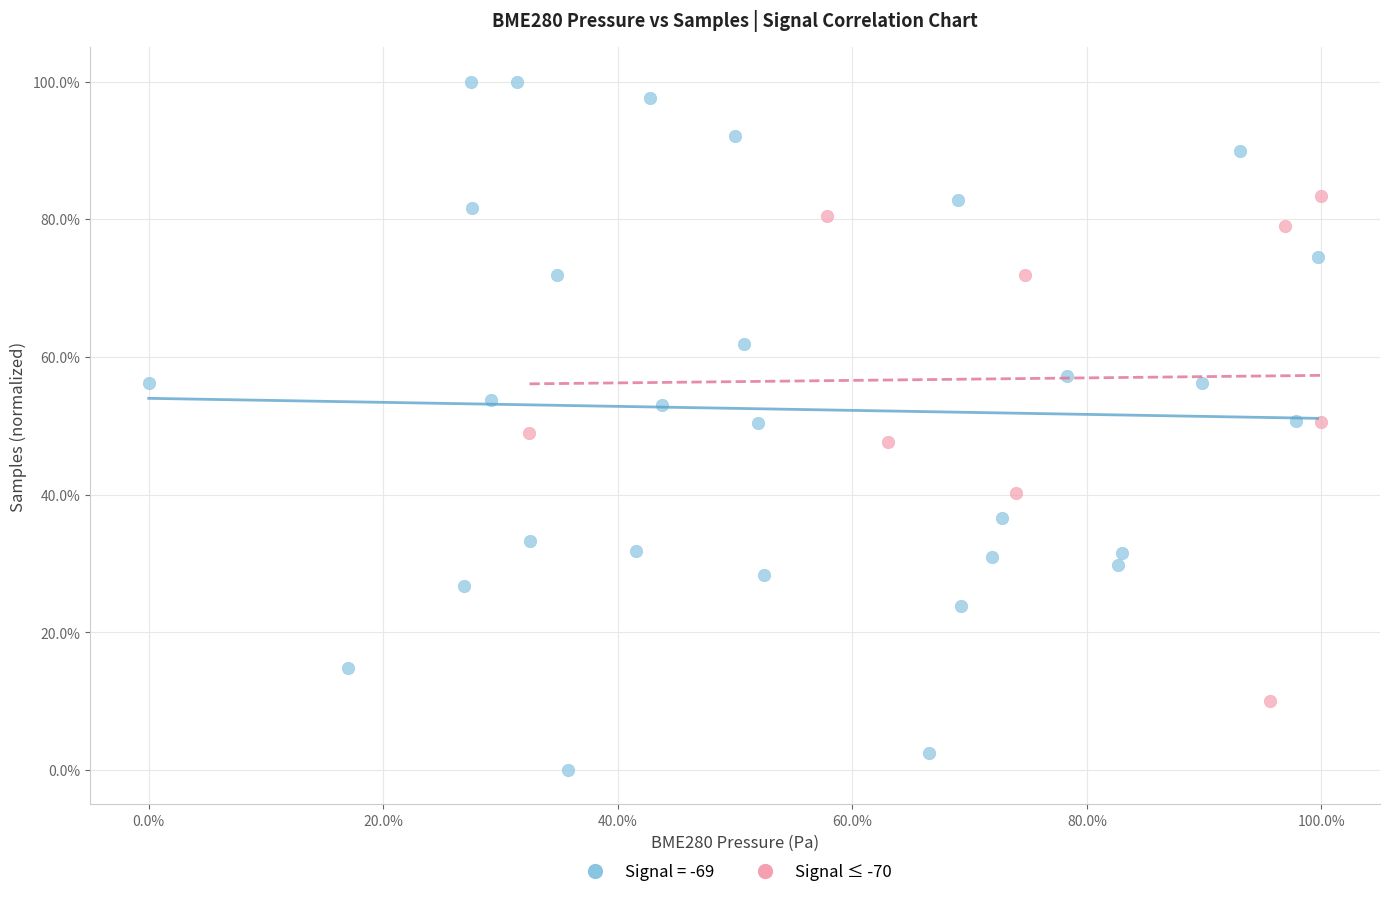

Which series reaches the minimum Y coordinate?

Signal = -69